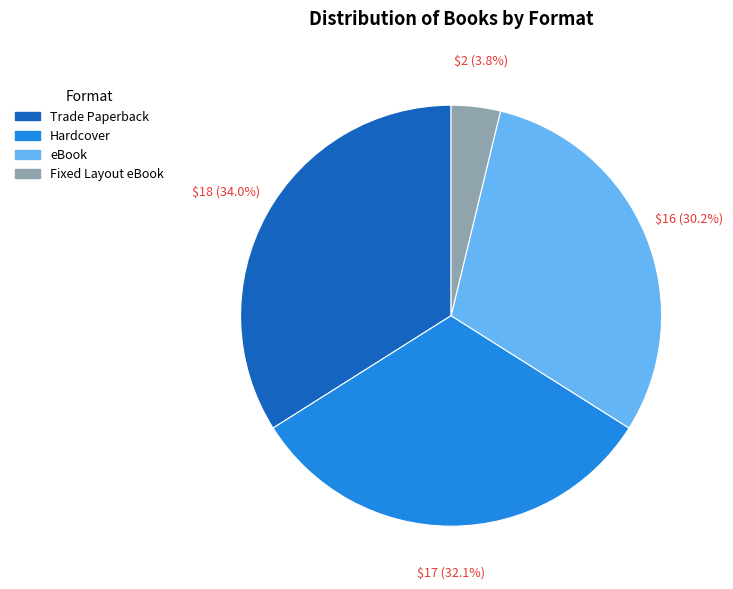

To the nearest percent, what is the difference between the largest and smallest slice percentages?

30%